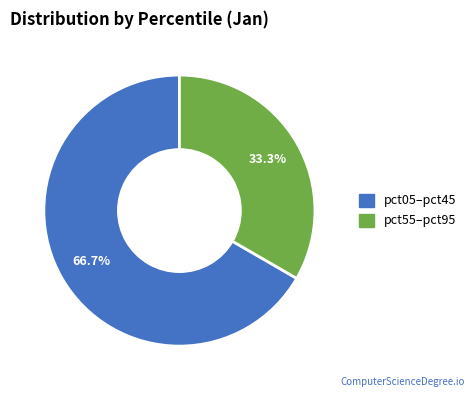

How many segments does this pie chart have?

2